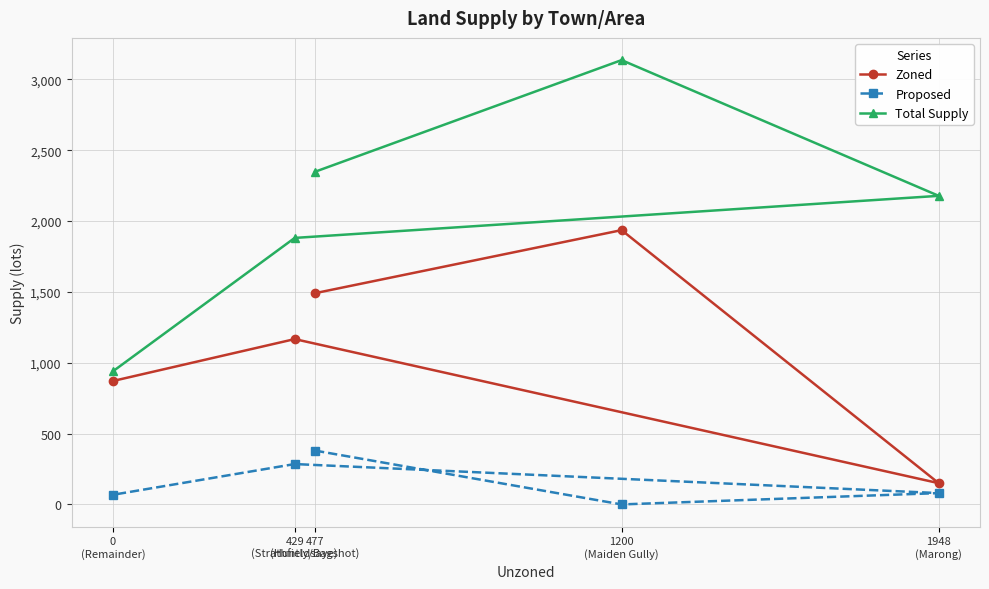

Which has a higher value, 477
(Huntly/Bagshot) or 0
(Remainder)?

477
(Huntly/Bagshot)